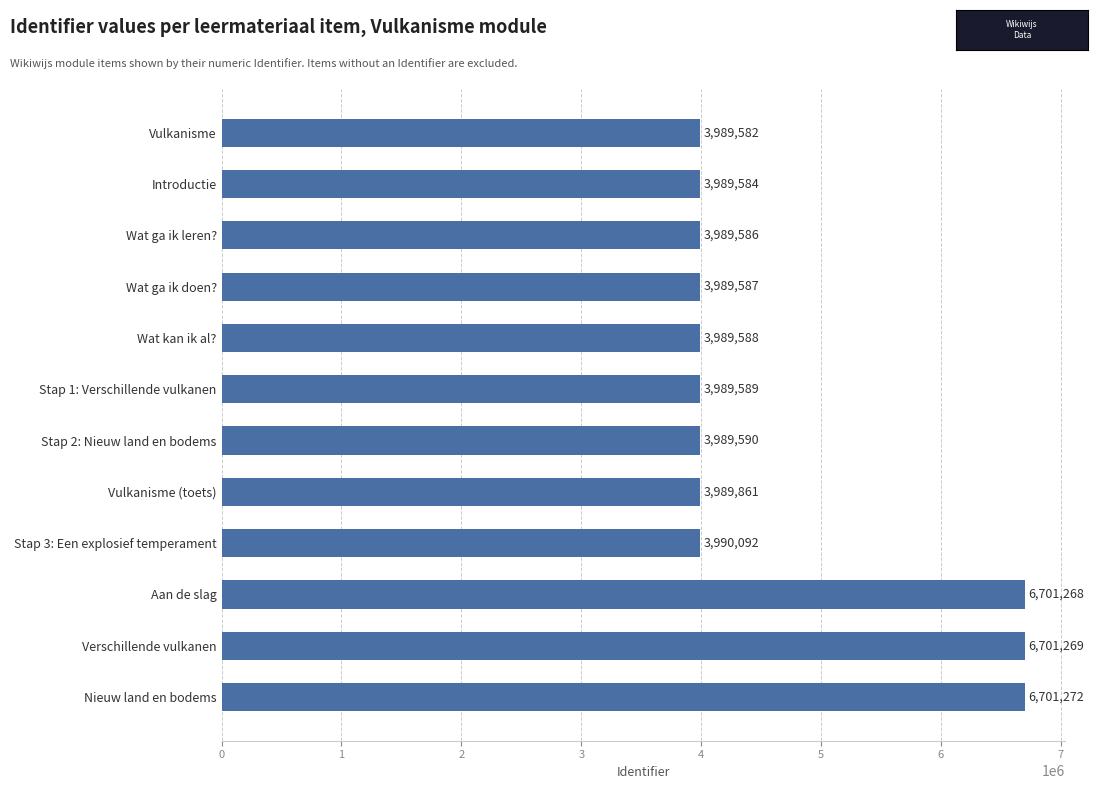

The chart shows a value of 3990092 at Stap 3: Een explosief temperament. True or false?

True